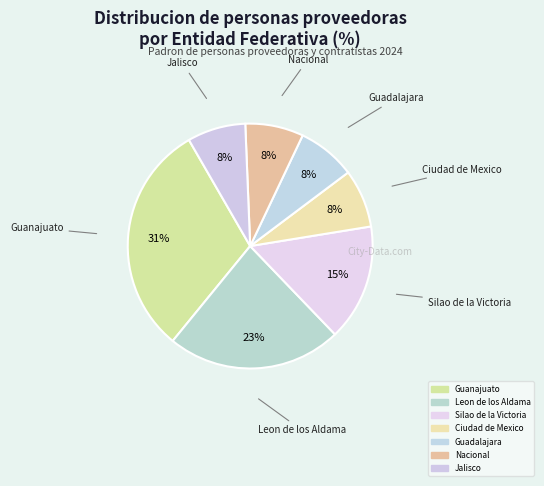

How many slices are in this pie chart?

7